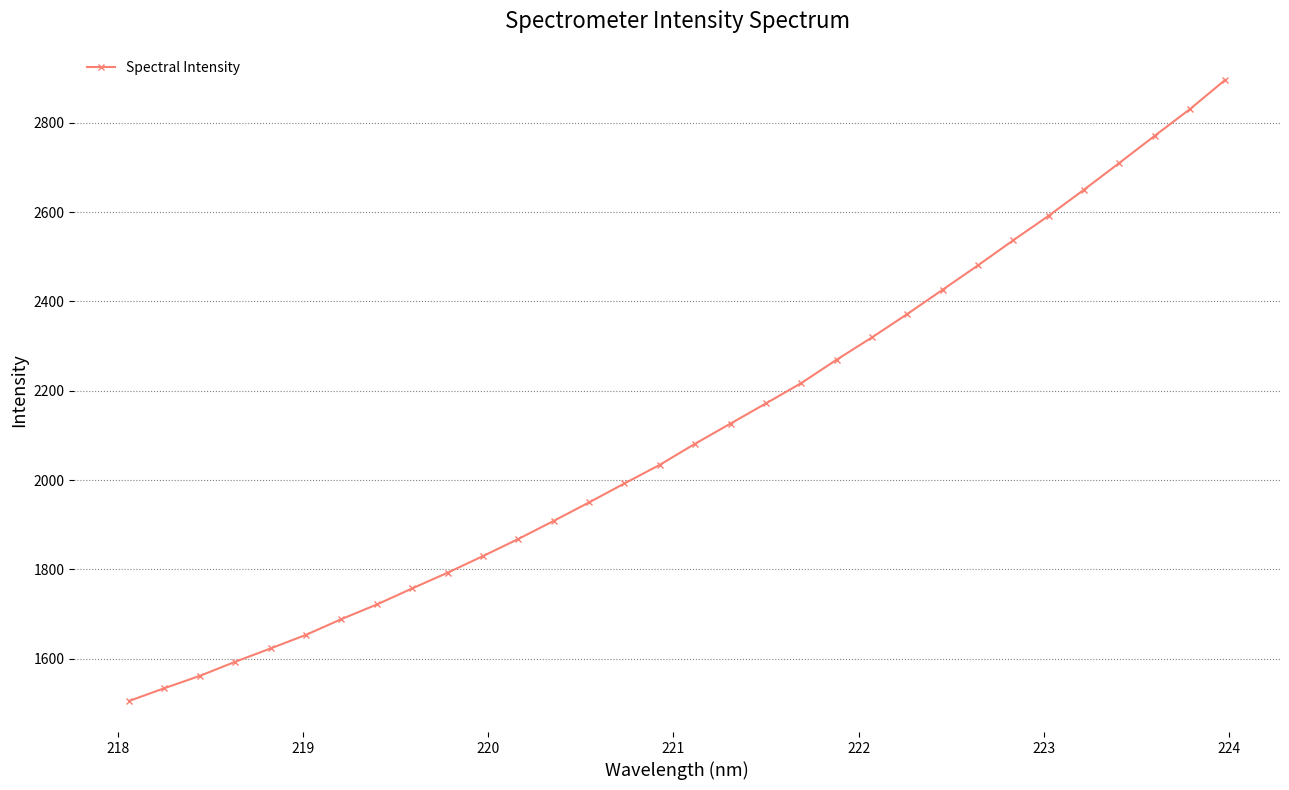

Count the number of data series in this chart.

1